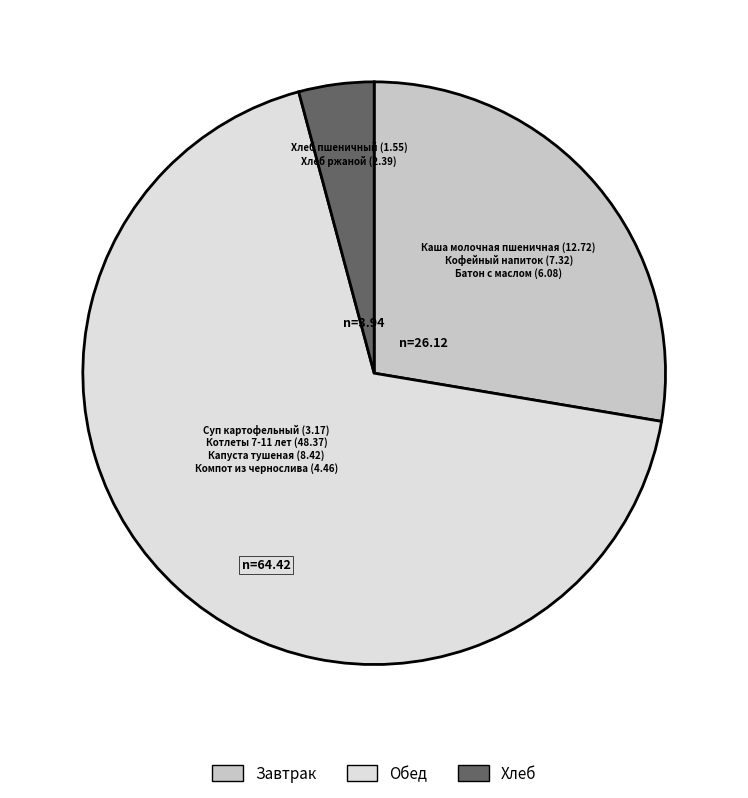

True or false: Завтрак accounts for 28% of the total.

True